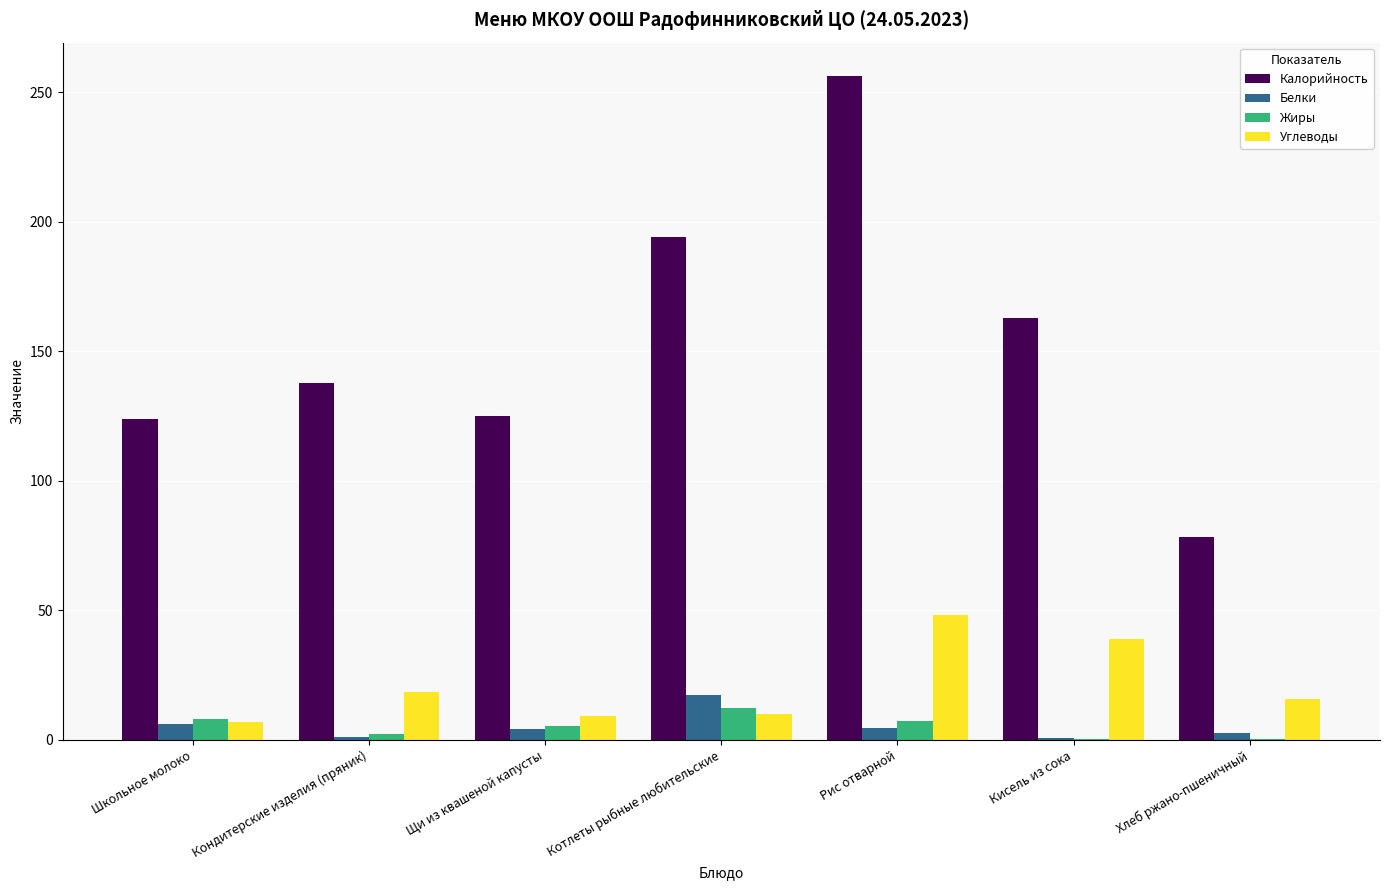

What is the approximate value of Калорийность at Школьное молоко?

124.0